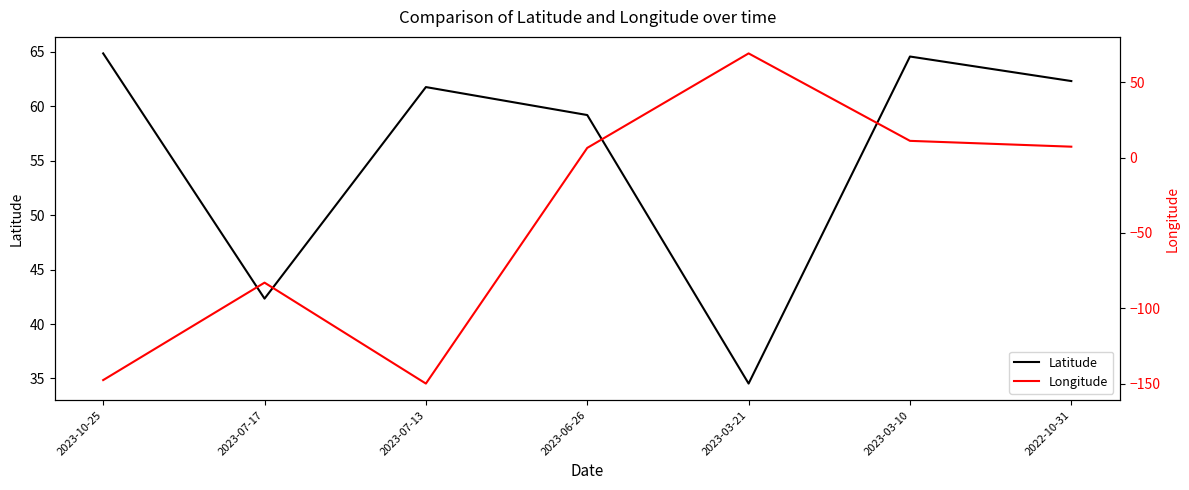

Which series has the largest range (max minus min)?

Longitude